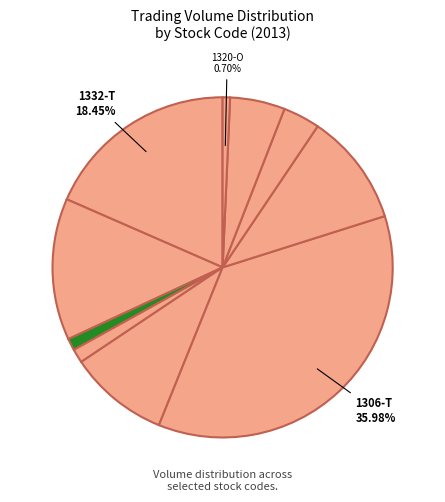

How many segments does this pie chart have?

10